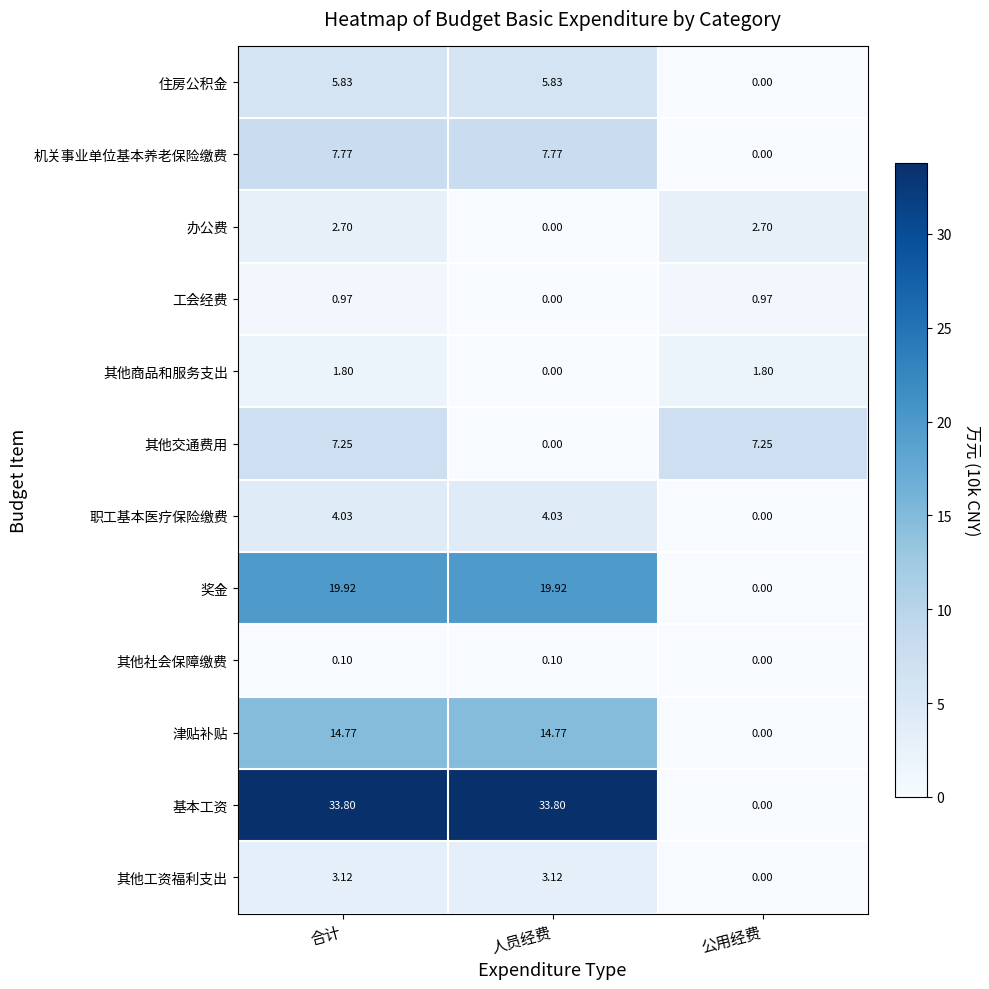

How many data points in 其他工资福利支出 are above 3?

2